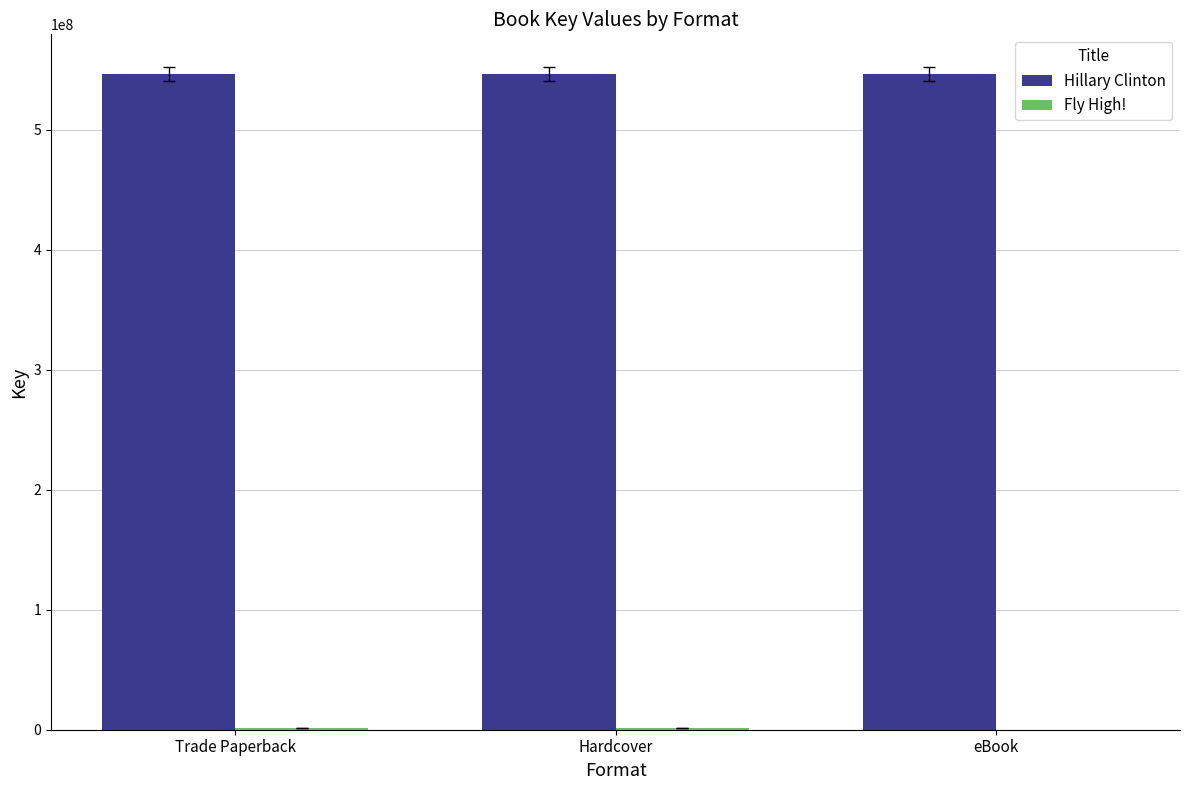

True or false: Hillary Clinton has a value of 913969295 at Trade Paperback.

False